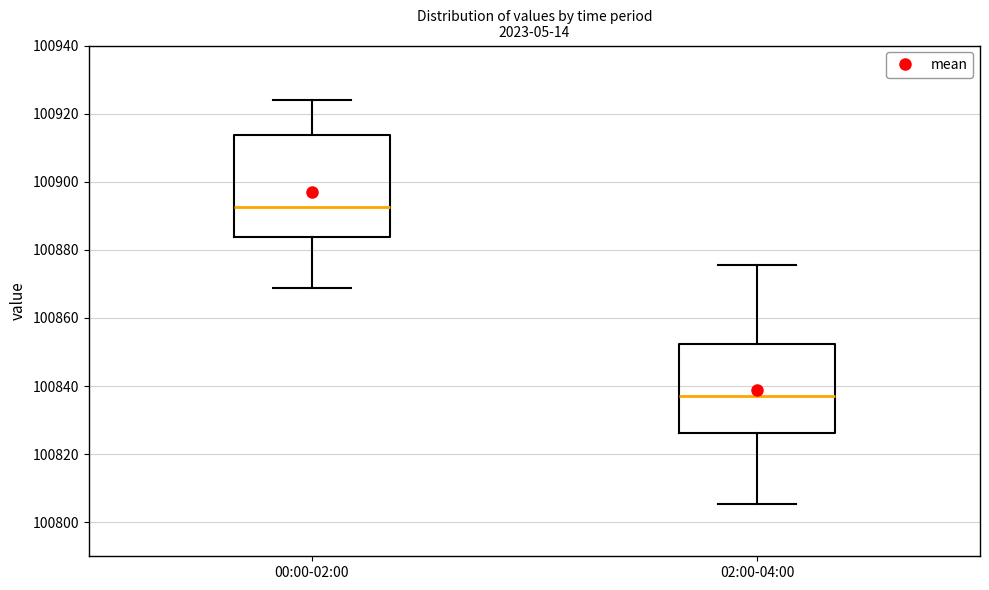

Which box's median line is the highest?

00:00-02:00